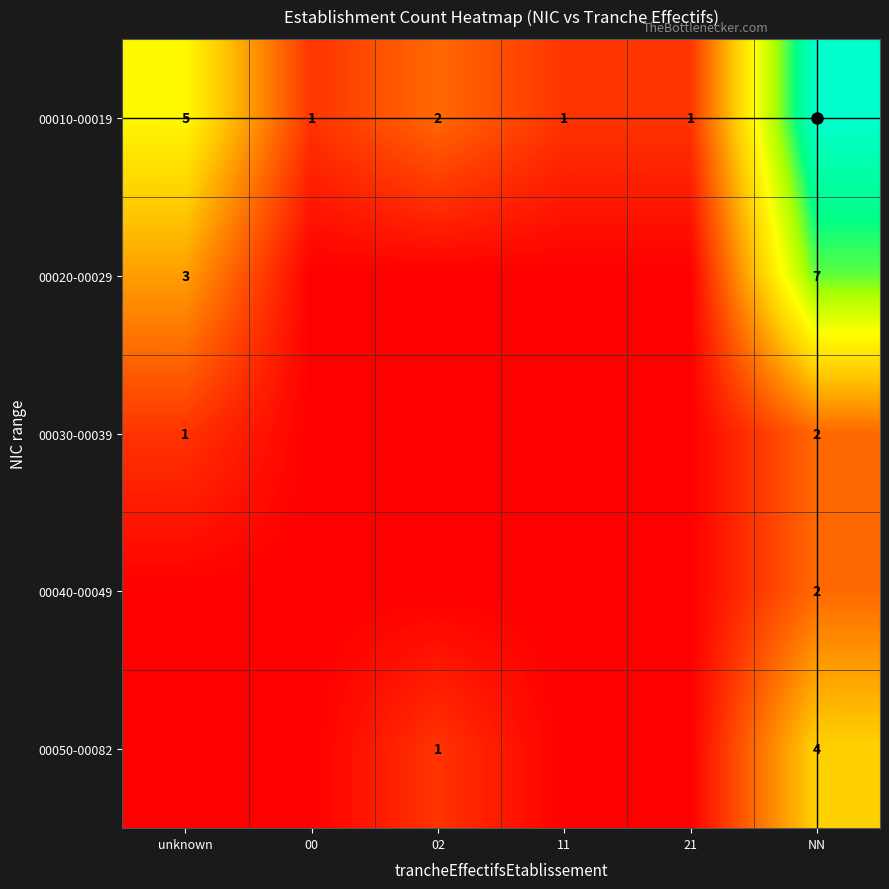

Which has a higher value, 21 or unknown?

unknown